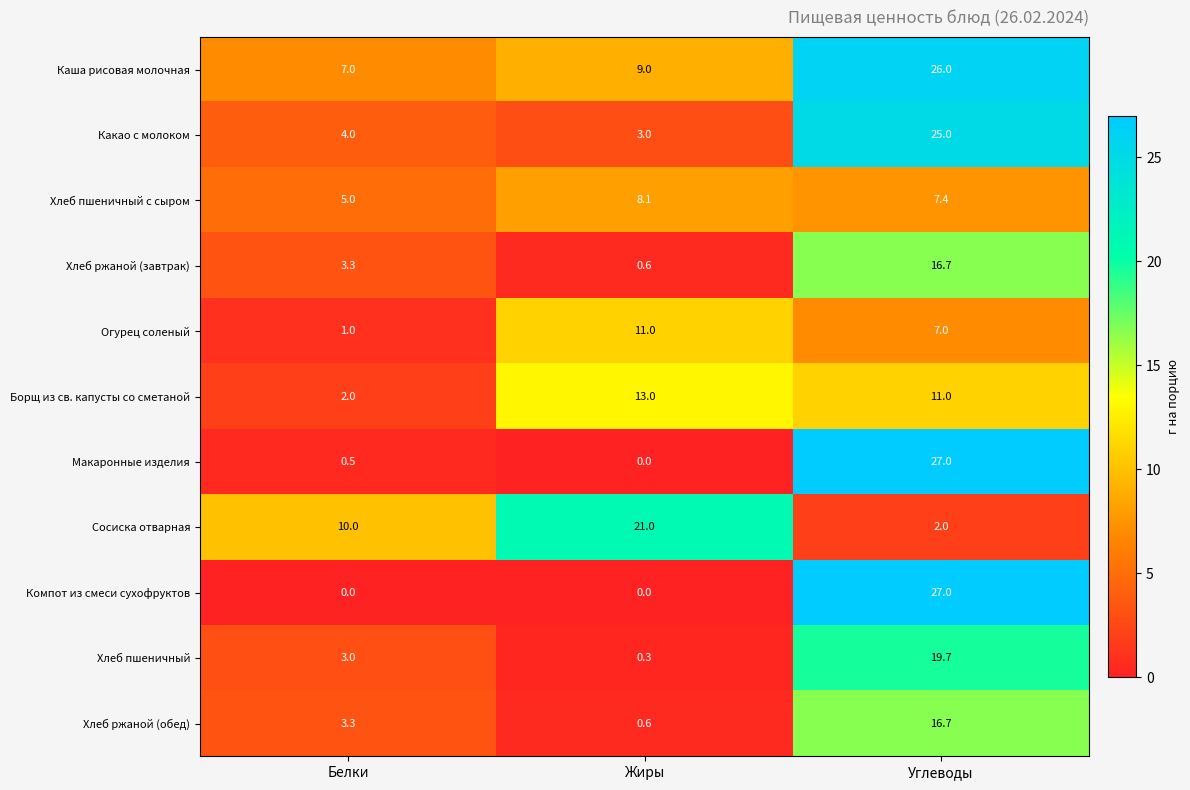

At how many categories does at least one series exceed 8?

3